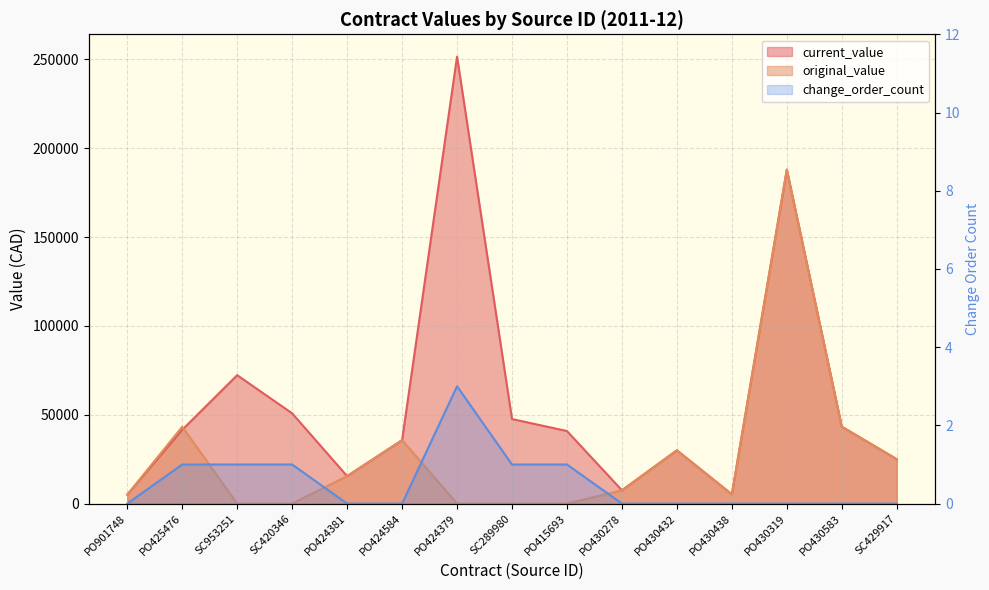

What is the spread (max minus min) of values at PO430278?

7500.0